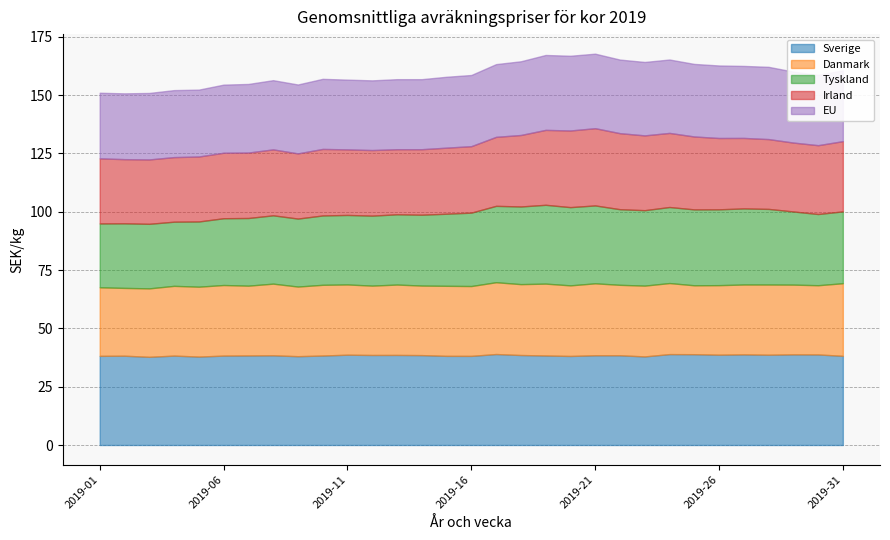

Reading left to right, what are all the values shown in this chart?

Sverige: 38.2	38.3	37.8	38.3	37.9	38.3	38.4	38.5	38.1	38.4	38.7	38.6	38.6	38.5	38.2	38.2	39.0	38.6	38.4	38.2	38.5	38.5	38.0	39.0	38.9	38.7	38.9	38.7	38.9	38.8	38.2
Danmark: 29.4	29.1	29.3	29.9	30.0	30.3	29.9	30.7	29.9	30.3	30.1	29.7	30.2	29.8	30.0	29.9	30.8	30.4	30.8	30.3	30.9	30.2	30.4	30.5	29.5	29.8	30.0	30.1	29.9	29.7	31.1
Tyskland: 27.4	27.7	27.7	27.5	28.0	28.6	29.0	29.3	29.1	29.7	29.8	30.0	30.1	30.4	30.9	31.5	32.7	33.3	33.8	33.5	33.4	32.4	32.3	32.6	32.5	32.5	32.6	32.4	31.4	30.5	30.8
Irland: 27.9	27.5	27.6	27.7	27.9	28.1	28.1	28.3	27.9	28.5	28.1	28.1	27.9	28.1	28.3	28.5	29.6	30.6	32.1	32.9	33.1	32.6	32.1	31.8	31.3	30.6	30.2	29.9	29.5	29.5	30.1
EU: 28.1	28.2	28.5	28.7	28.7	29.2	29.4	29.7	29.5	30.1	29.9	29.9	30.0	30.0	30.4	30.5	31.2	31.6	32.1	32.0	31.9	31.6	31.5	31.5	31.1	31.1	30.9	31.0	30.4	30.1	30.4